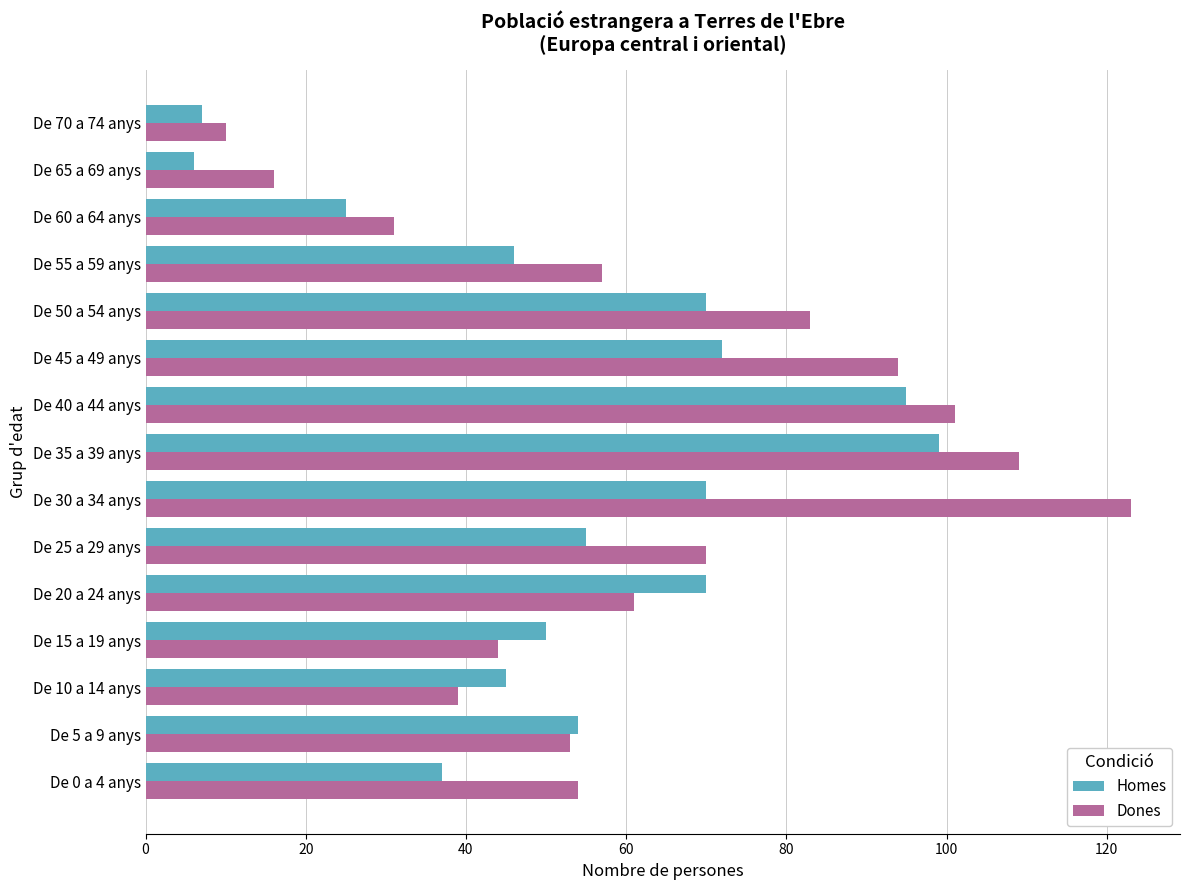

Which series has the largest total across all categories?

Dones